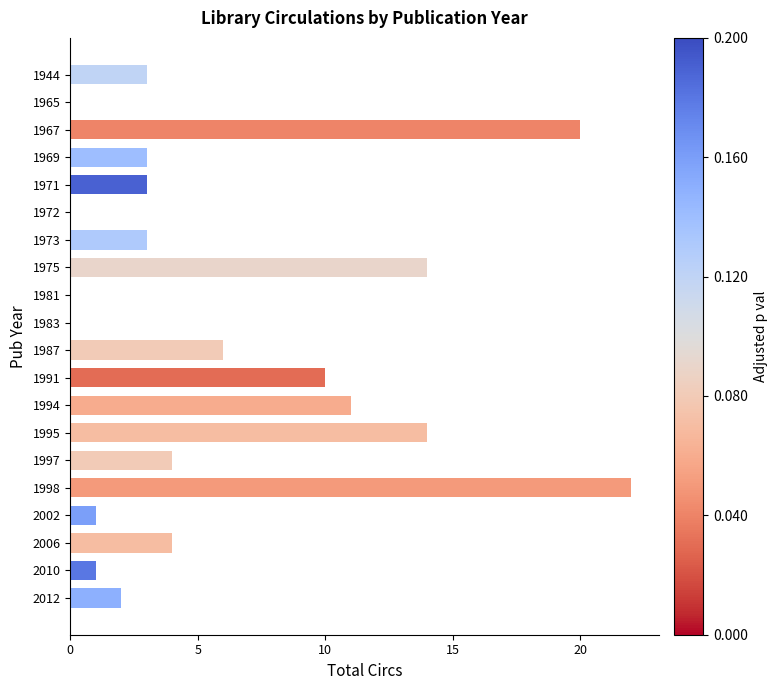

Between 1994 and 2010, which is larger?

1994